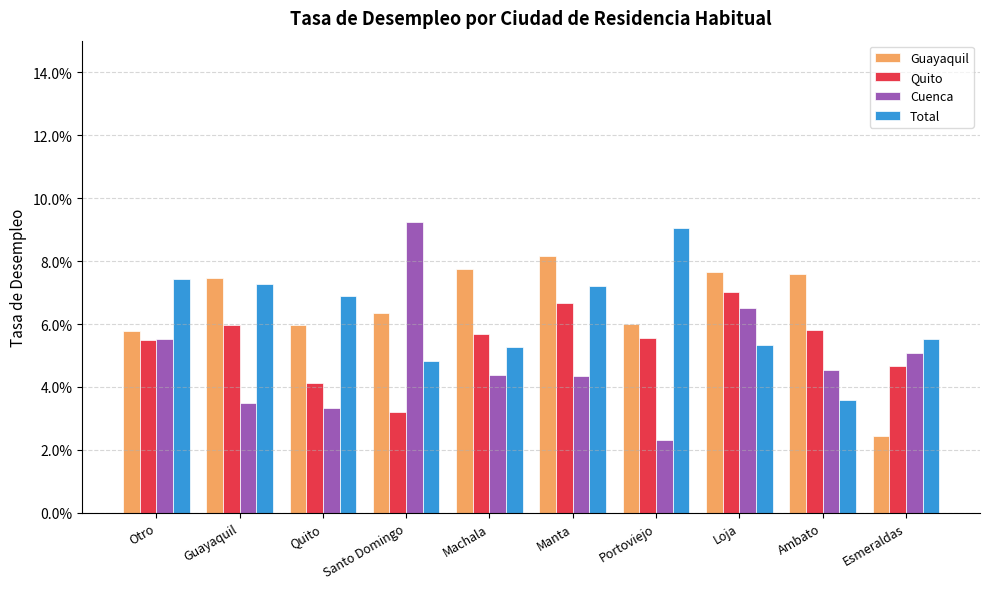

At which category is the sum across all series the highest?

Loja